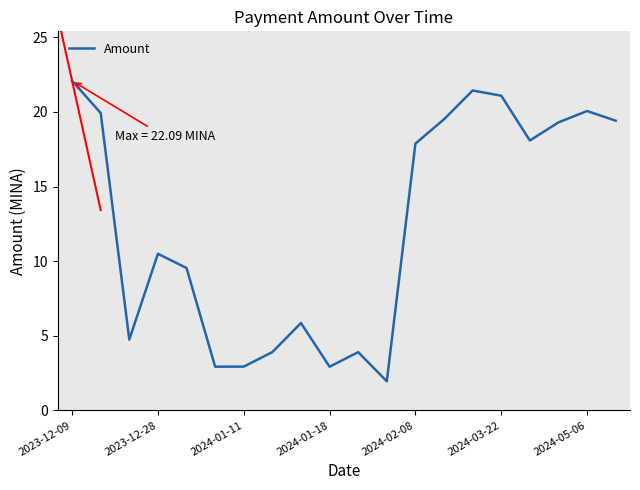

True or false: the data has more than 1 interior local peaks.

True